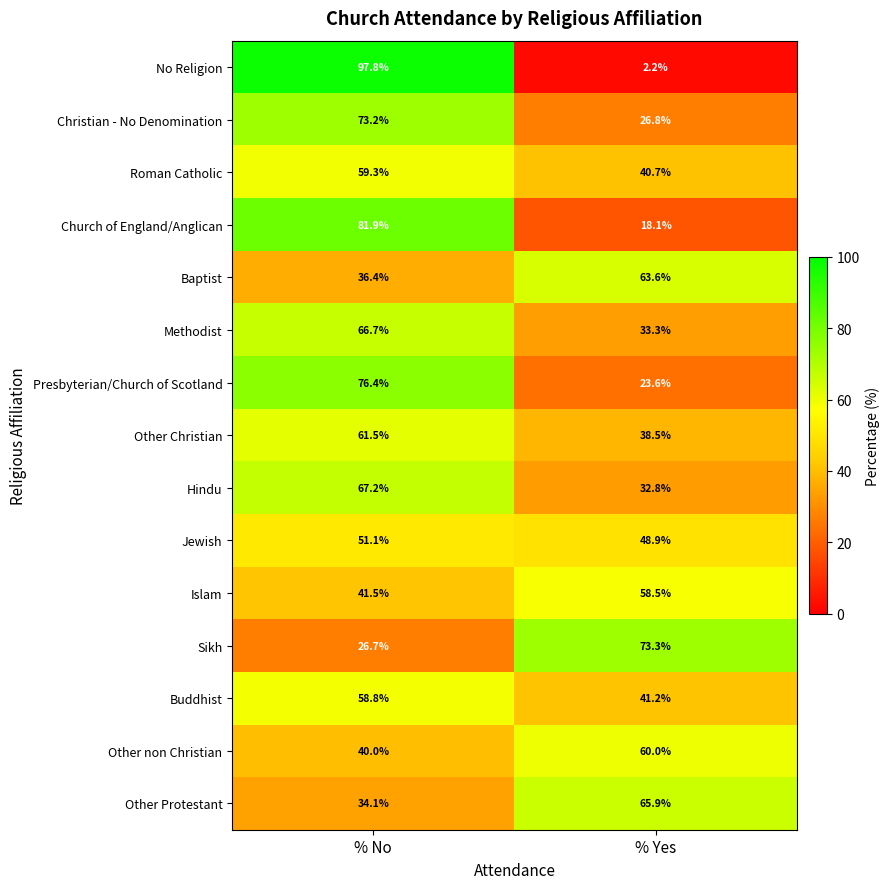

Which category has the highest value across all series?

% No